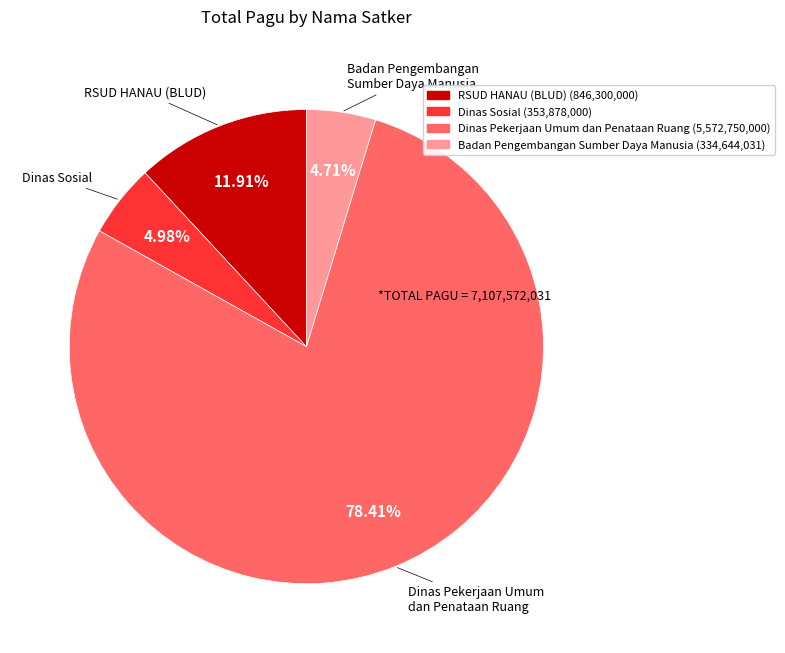

Is there a majority slice in this chart?

Yes